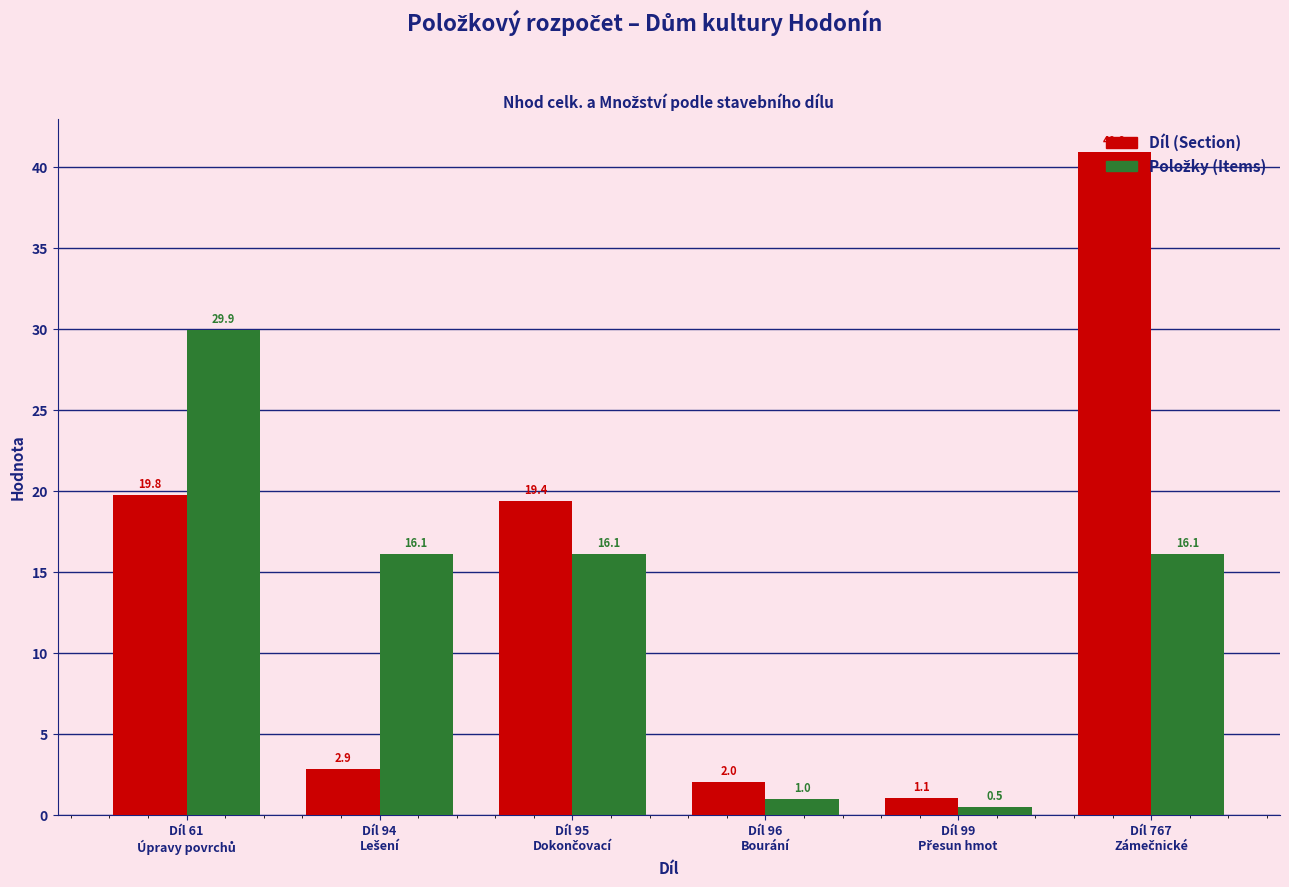

At how many categories does at least one series exceed 38?

1